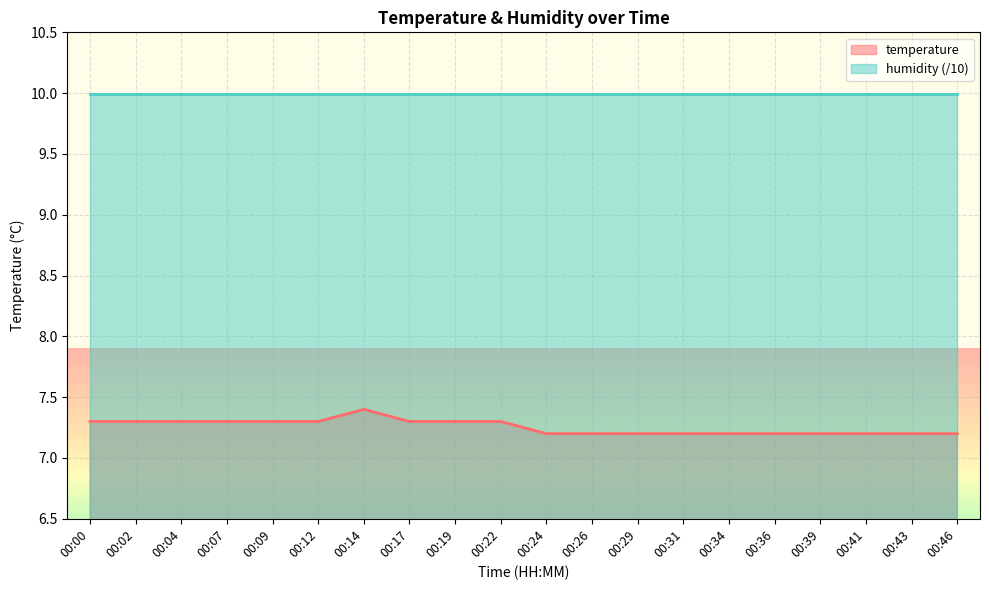

What is the value of the 13th point from the left?

7.2